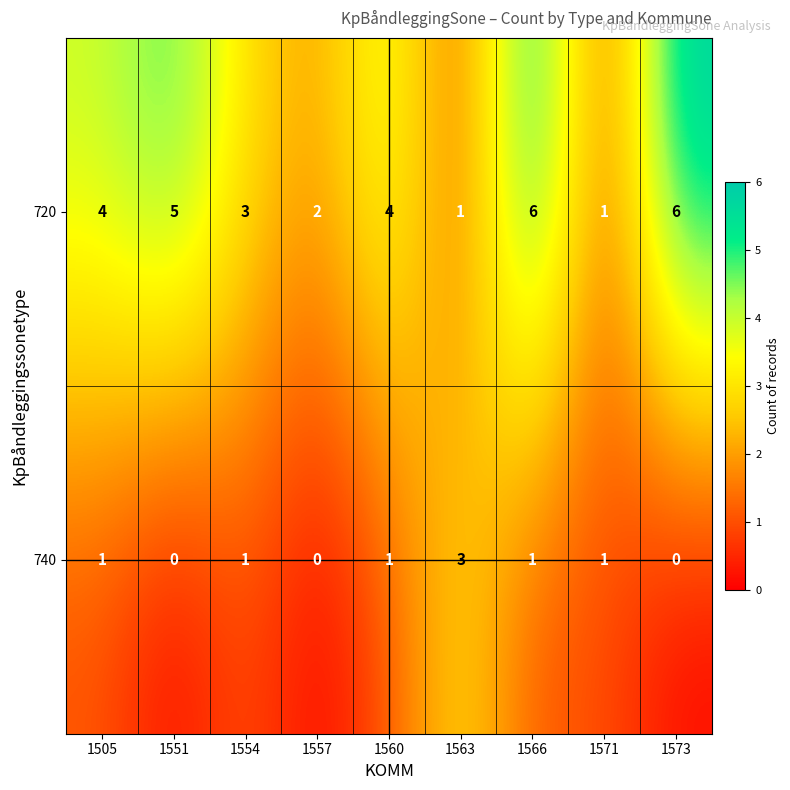

What is the sum of the 720 values at 1566 and 1505?

10